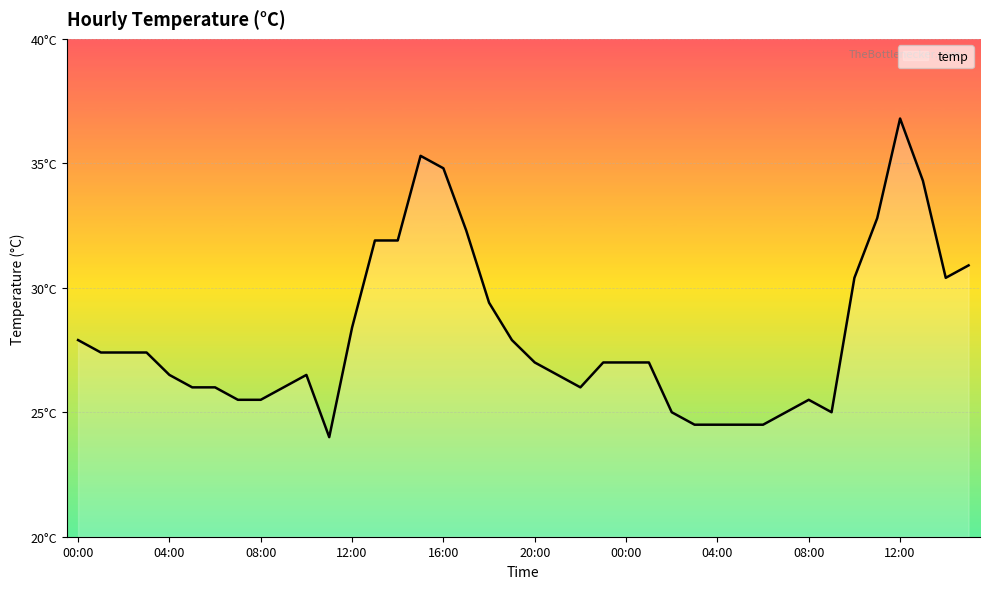

Which category has the lowest value across all series?

11:00